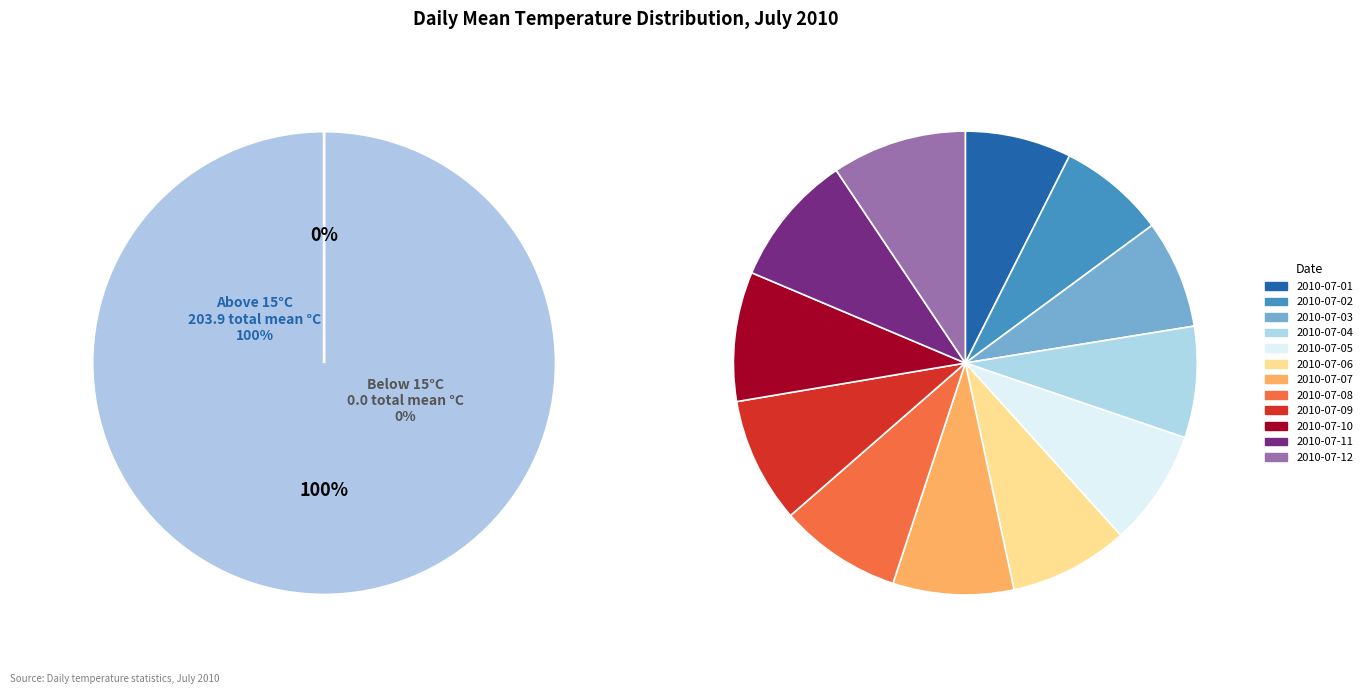

To the nearest percent, what is the difference between the 2010-07-03 and 2010-07-10 slice percentages?

1%